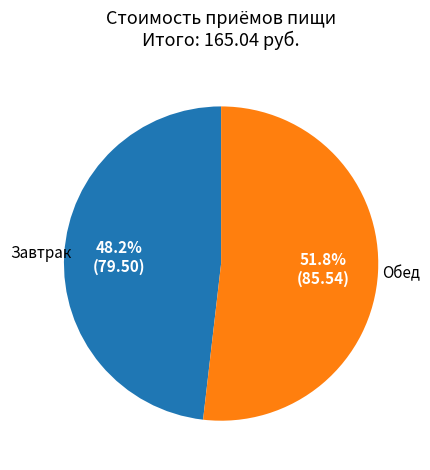

Does any single category account for the majority?

Yes